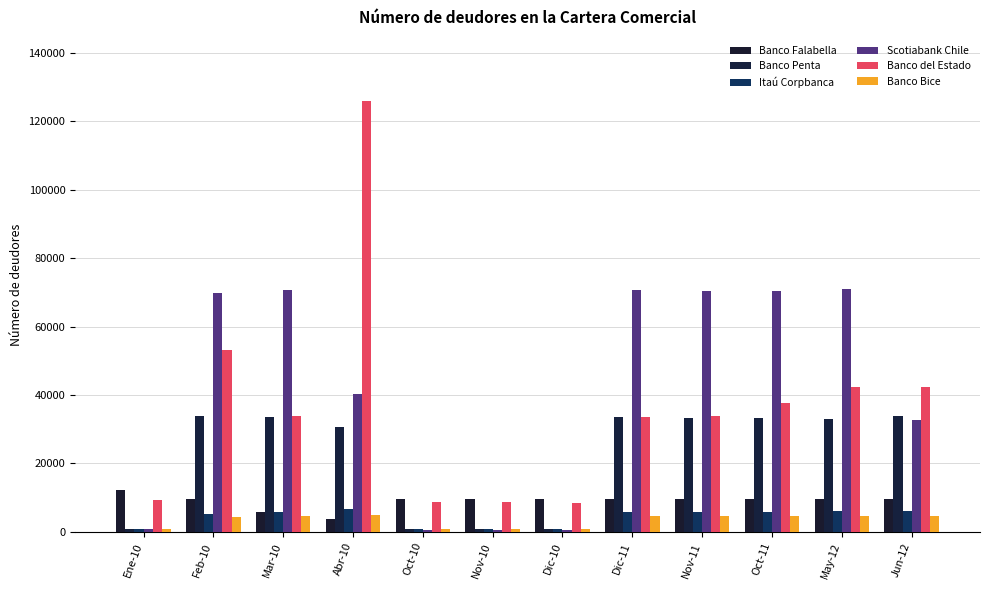

Reading left to right, list all the values displayed in this chart.

Banco Falabella: Ene-10=12258	Feb-10=9528	Mar-10=5832	Abr-10=3814	Oct-10=9524	Nov-10=9524	Dic-10=9524	Dic-11=9524	Nov-11=9524	Oct-11=9524	May-12=9524	Jun-12=9524
Banco Penta: Ene-10=775	Feb-10=33772	Mar-10=33481	Abr-10=30685	Oct-10=863	Nov-10=875	Dic-10=871	Dic-11=33457	Nov-11=33362	Oct-11=33187	May-12=33068	Jun-12=33742
Itaú Corpbanca: Ene-10=696	Feb-10=5204	Mar-10=5840	Abr-10=6558	Oct-10=731	Nov-10=720	Dic-10=735	Dic-11=5821	Nov-11=5736	Oct-11=5684	May-12=6076	Jun-12=6203
Scotiabank Chile: Ene-10=790	Feb-10=69788	Mar-10=70731	Abr-10=40353	Oct-10=645	Nov-10=658	Dic-10=653	Dic-11=70650	Nov-11=70500	Oct-11=70431	May-12=71053	Jun-12=32797
Banco del Estado: Ene-10=9420	Feb-10=53058	Mar-10=33817	Abr-10=125851	Oct-10=8792	Nov-10=8729	Dic-10=8484	Dic-11=33477	Nov-11=33848	Oct-11=37800	May-12=42432	Jun-12=42405
Banco Bice: Ene-10=714	Feb-10=4268	Mar-10=4613	Abr-10=4865	Oct-10=734	Nov-10=722	Dic-10=721	Dic-11=4586	Nov-11=4505	Oct-11=4498	May-12=4691	Jun-12=4744